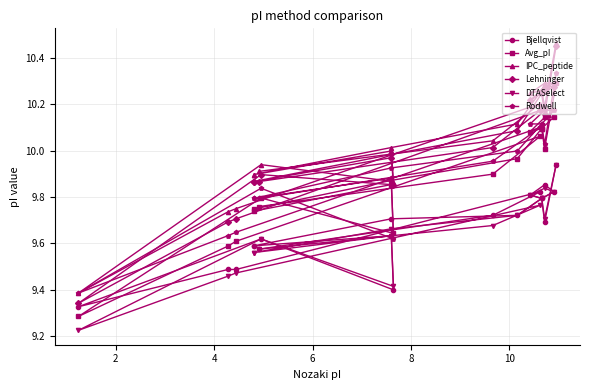

The value of IPC_peptide at 13 is 7.0. True or false?

False